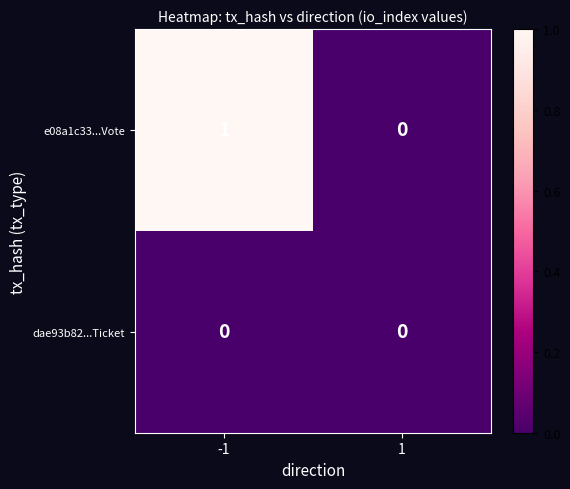

List the series in order of their peak value, lowest first.

dae93b82...Ticket, e08a1c33...Vote